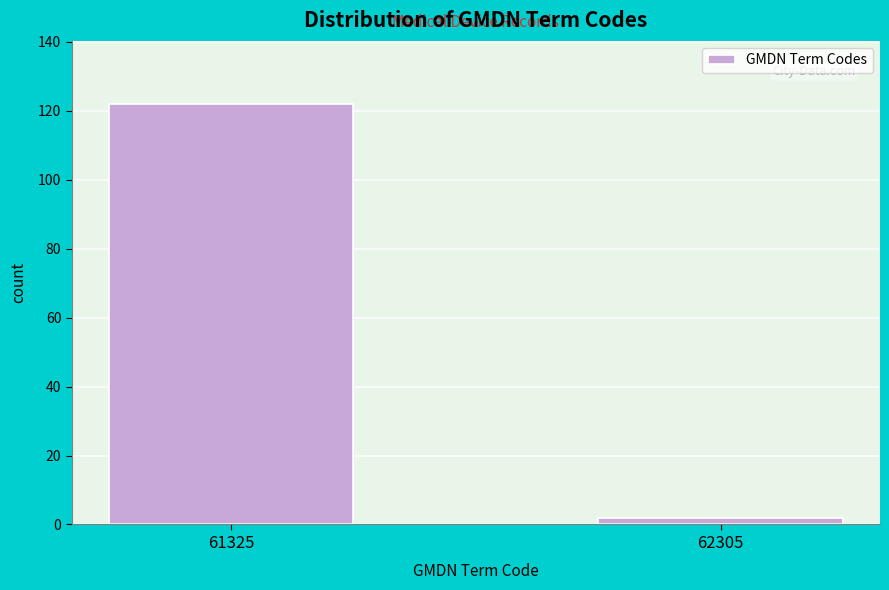

Reading left to right, list all the values displayed in this chart.

122	2